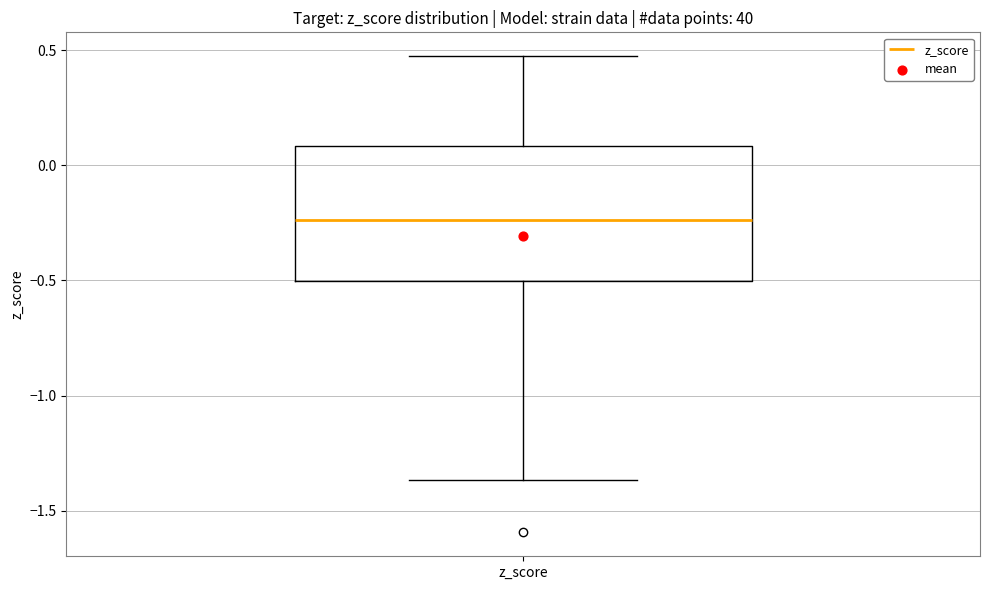

Transcribe this box plot: give where the median line is, the range the box spans, and where the two whiskers end, as read against the y-axis. The values are not printed on the chart, so give them approximately, as read against the axis.

median -0.25, box -0.50 to 0.10, whiskers -1.35 to 0.45